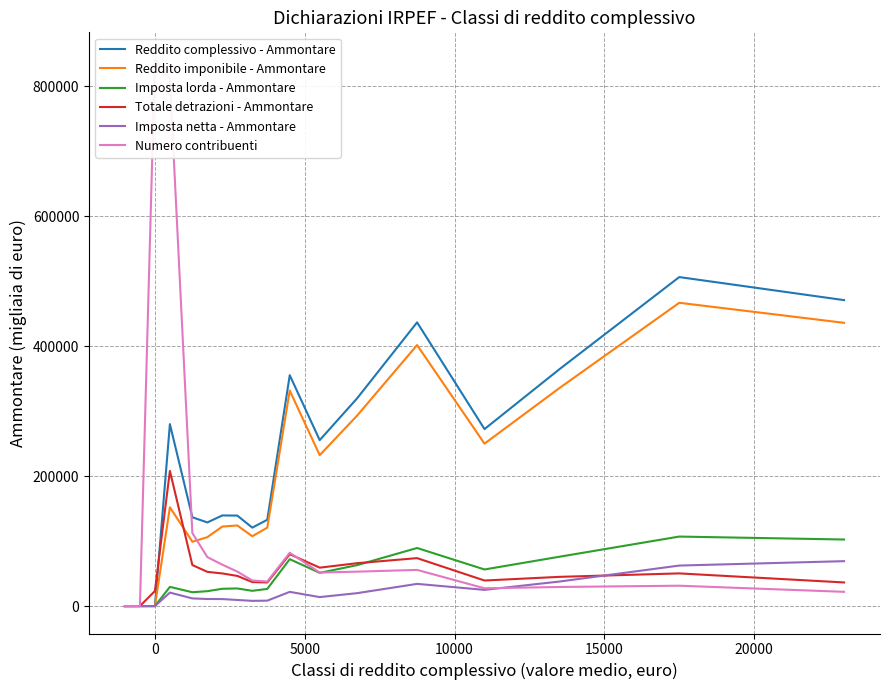

How many data points in Numero contribuenti are above 53000?

8